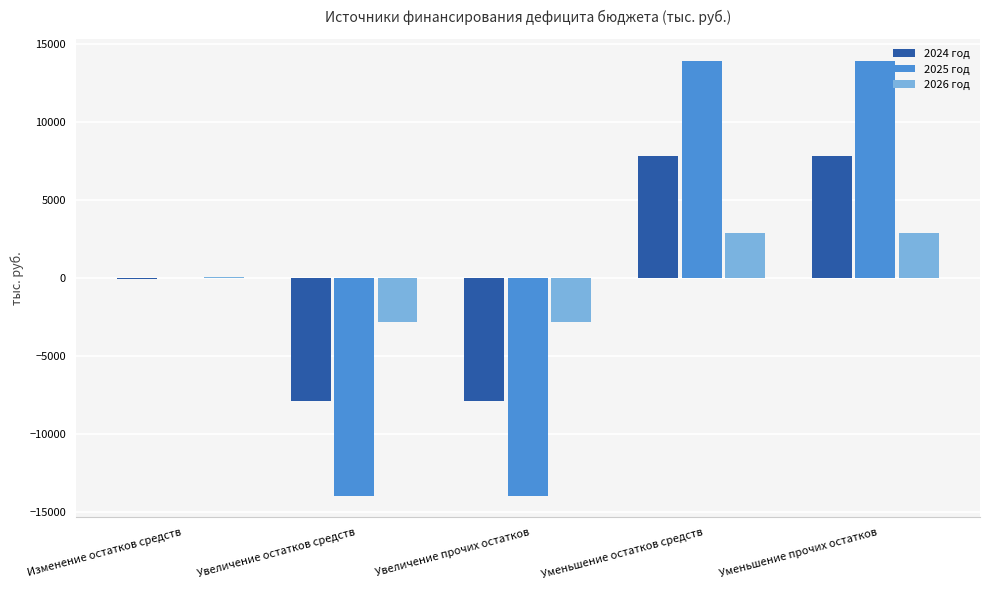

What is the highest value of the 2026 год series?

2892.8